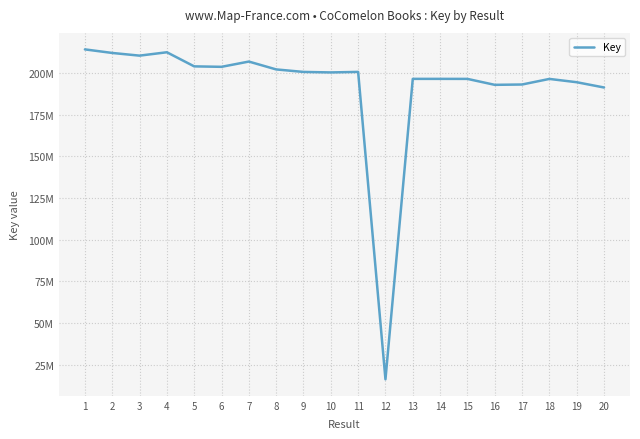

Does the chart have visible grid lines?

Yes